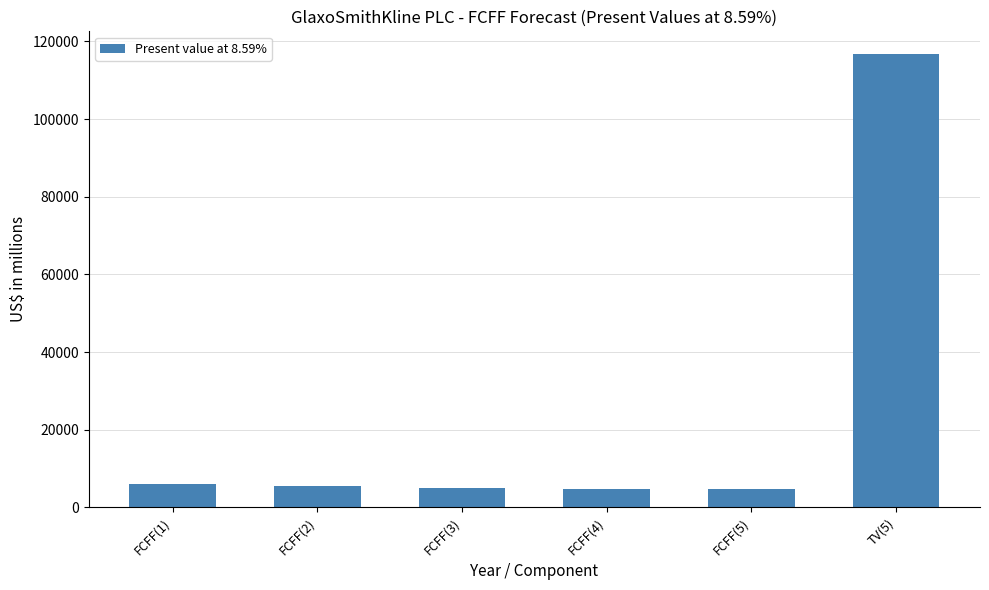

What is the minimum value shown in the chart?

4640